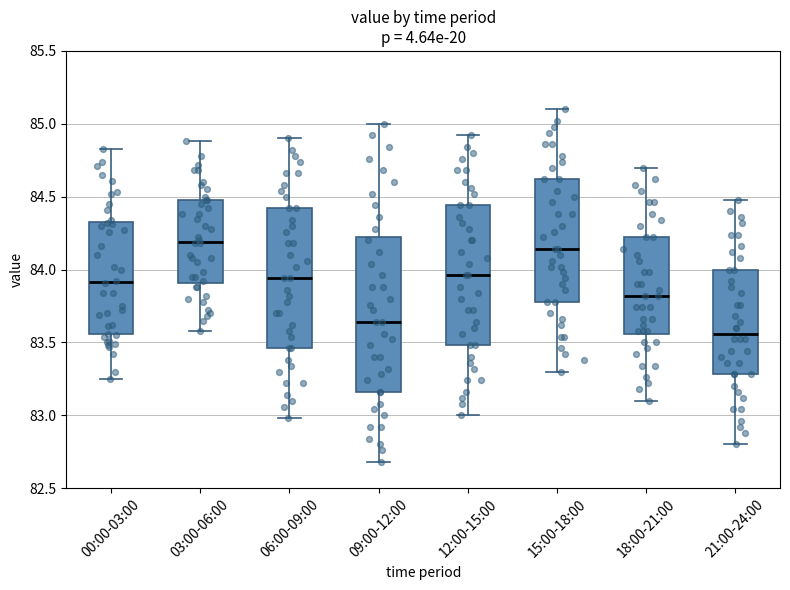

Reading left to right, transcribe this box plot: for each box, give where its median line is, the range the box spans, and where its two whiskers end, as read against the y-axis. The values are not printed on the chart, so give them approximately, as read against the axis.

00:00-03:00: median 83.90, box 83.55 to 84.35, whiskers 83.25 to 84.85
03:00-06:00: median 84.20, box 83.90 to 84.50, whiskers 83.60 to 84.90
06:00-09:00: median 83.95, box 83.45 to 84.40, whiskers 83.00 to 84.90
09:00-12:00: median 83.65, box 83.15 to 84.20, whiskers 82.70 to 85.00
12:00-15:00: median 83.95, box 83.50 to 84.45, whiskers 83.00 to 84.90
15:00-18:00: median 84.15, box 83.80 to 84.60, whiskers 83.30 to 85.10
18:00-21:00: median 83.80, box 83.55 to 84.20, whiskers 83.10 to 84.70
21:00-24:00: median 83.55, box 83.30 to 84.00, whiskers 82.80 to 84.50